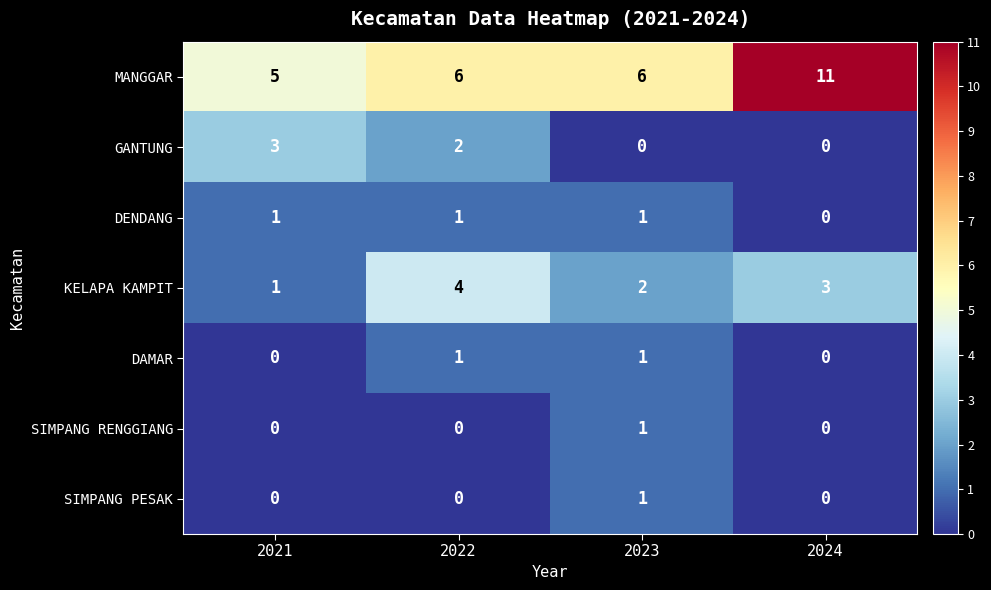

Which series has the largest total across all categories?

MANGGAR